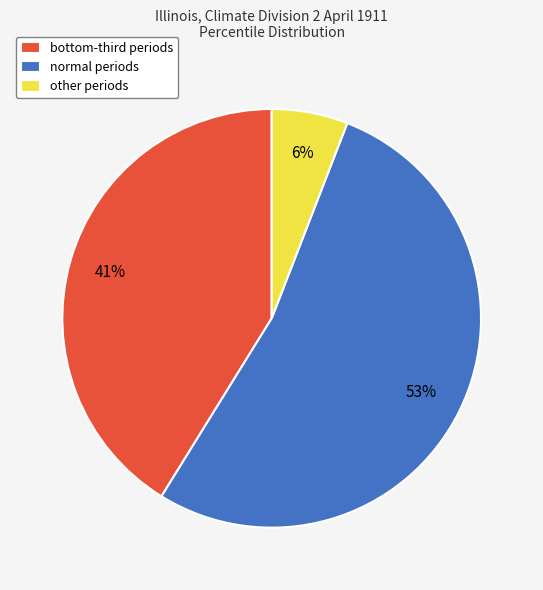

The other slice represents 1% of the pie. True or false?

False